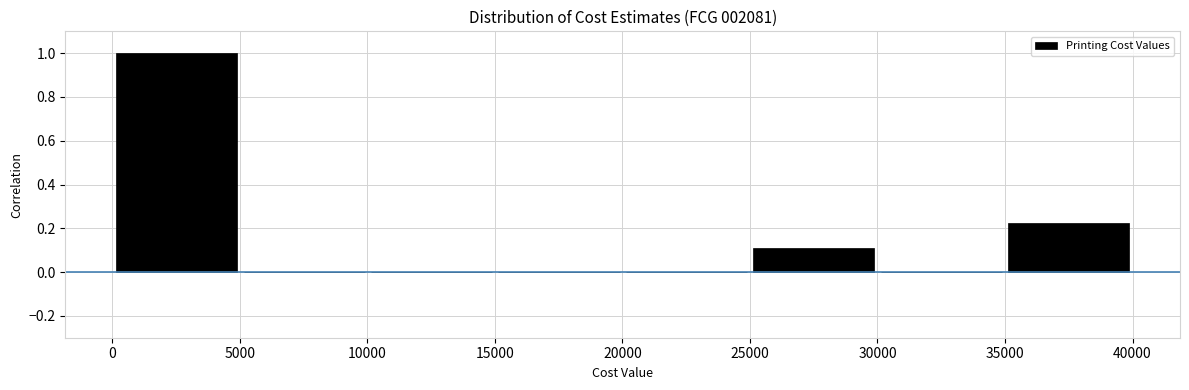

Reading left to right, list every bar in this chart as the range it spans on the x-axis followed by its height. Neither the bar edges nor the heights are printed on the chart, so give them approximately, as read against the axes.

0 to 5000: 1.00
5000 to 10000: 0
10000 to 15000: 0
15000 to 20000: 0
20000 to 25000: 0
25000 to 30000: 0.12
30000 to 35000: 0
35000 to 40000: 0.22